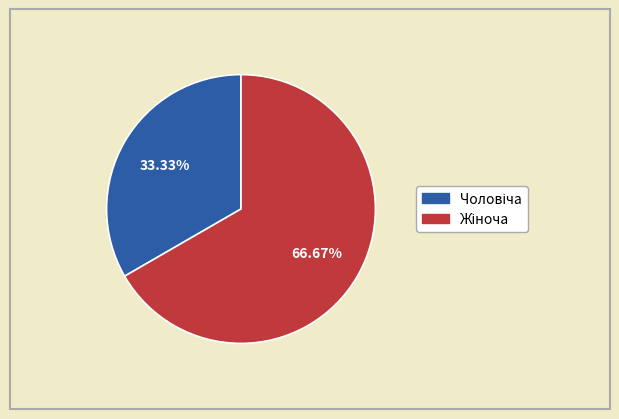

Is there a majority slice in this chart?

Yes